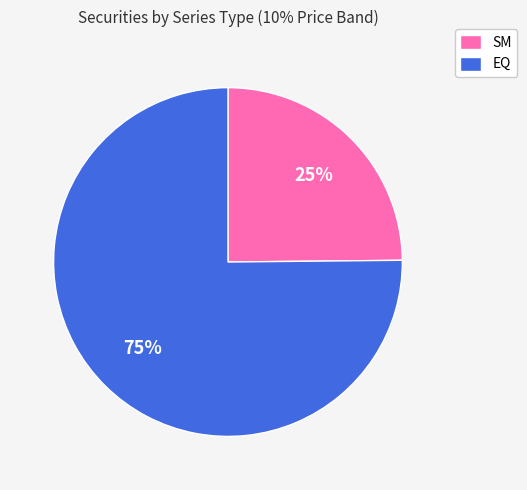

What percentage is the SM slice, to the nearest percent?

25%